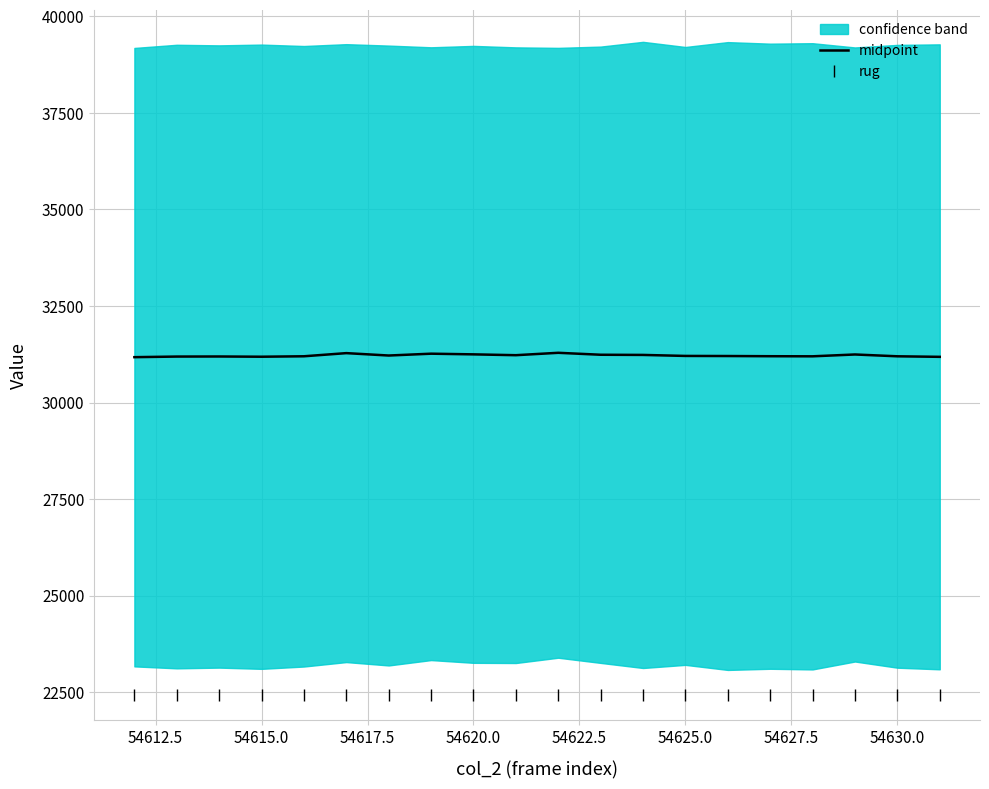

The value of midpoint at 54620.0 is 31247.5. True or false?

True